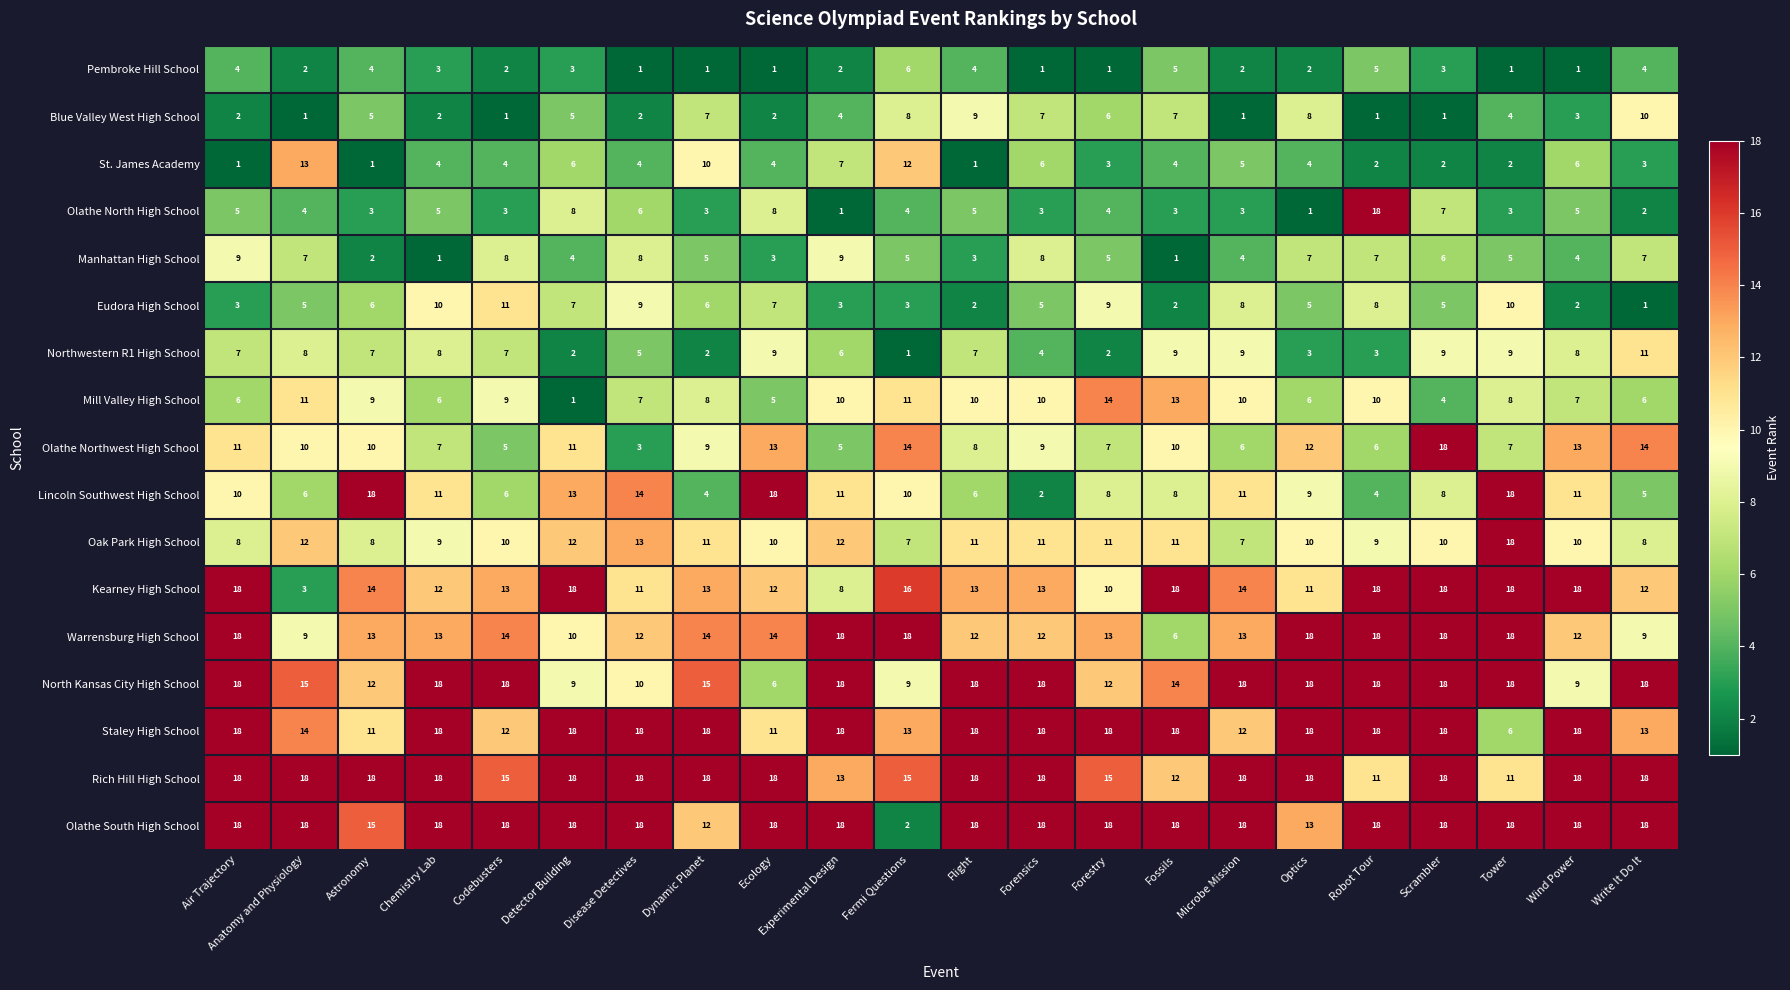

What is the difference between the Manhattan High School values at Tower and Air Trajectory?

4